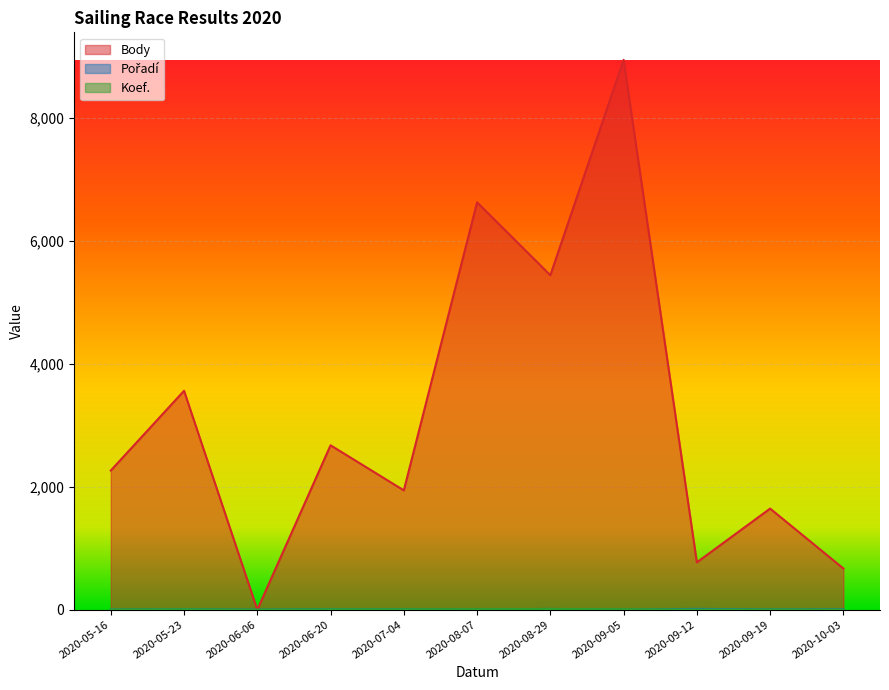

True or false: Koef. and Body intersect in this chart.

False